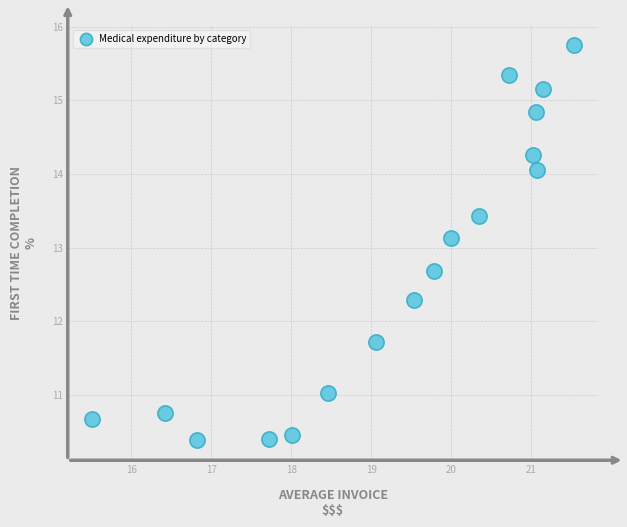

What is the range of Y values (max minus min)?

5.4